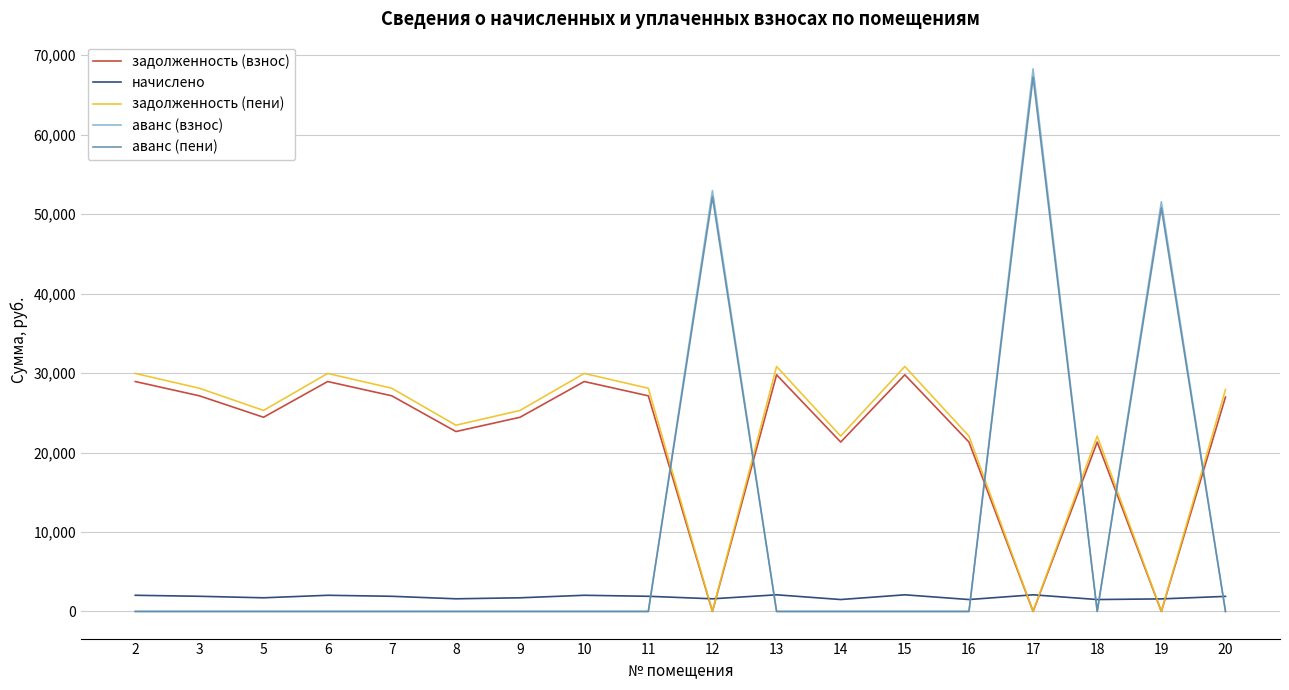

What is the maximum value for задолженность (пени)?

30827.6